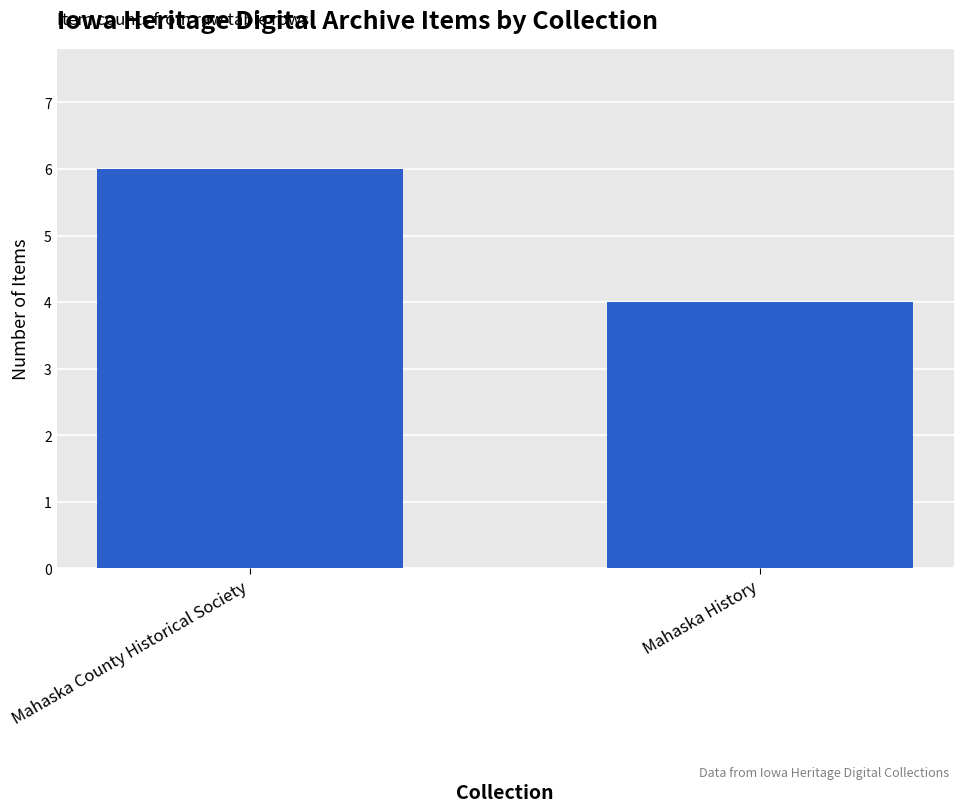

How many series are shown in this chart?

1